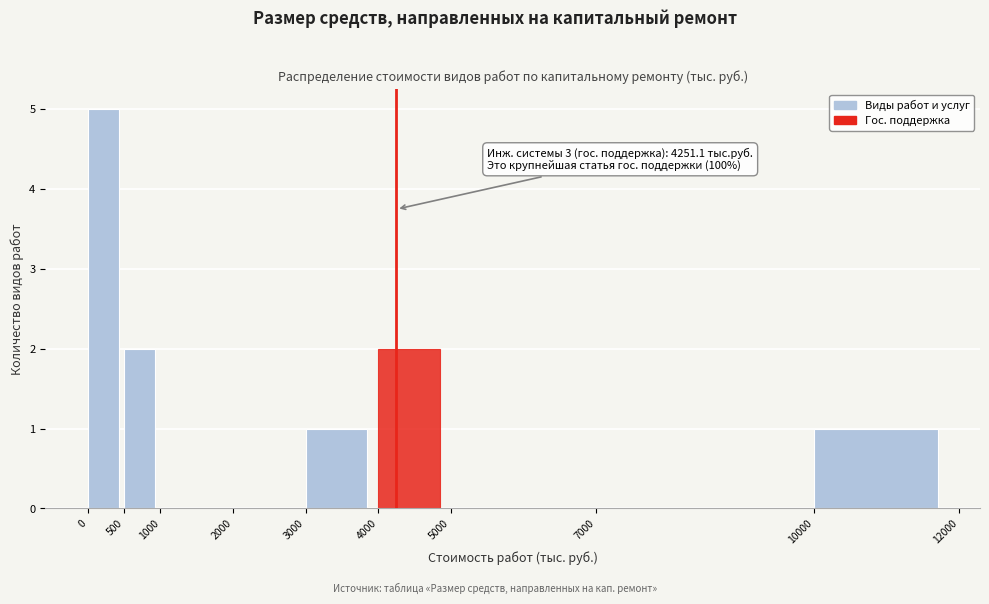

Over which range of the x-axis is the bar tallest?

0 to 500